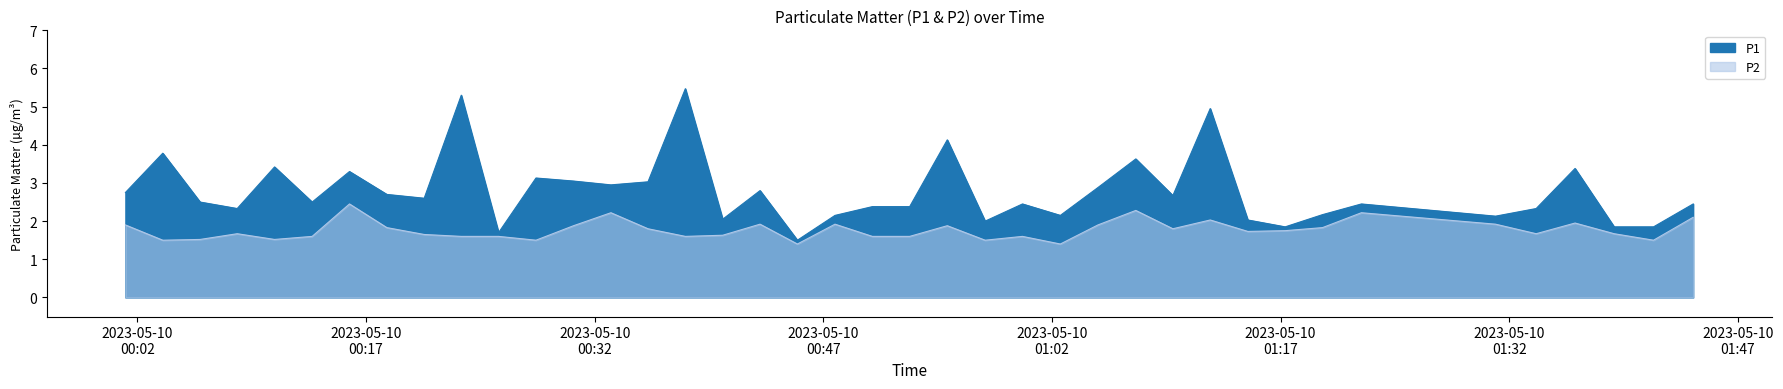

Rank the series by their average value, from highest to lowest.

P1, P2